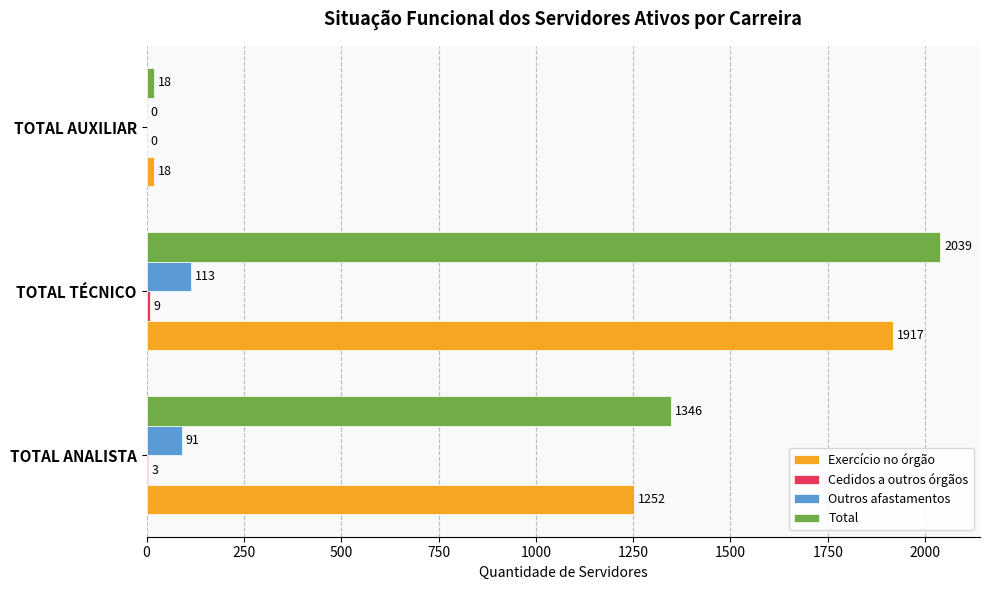

Where is Outros afastamentos nearest to the value 56?

TOTAL ANALISTA